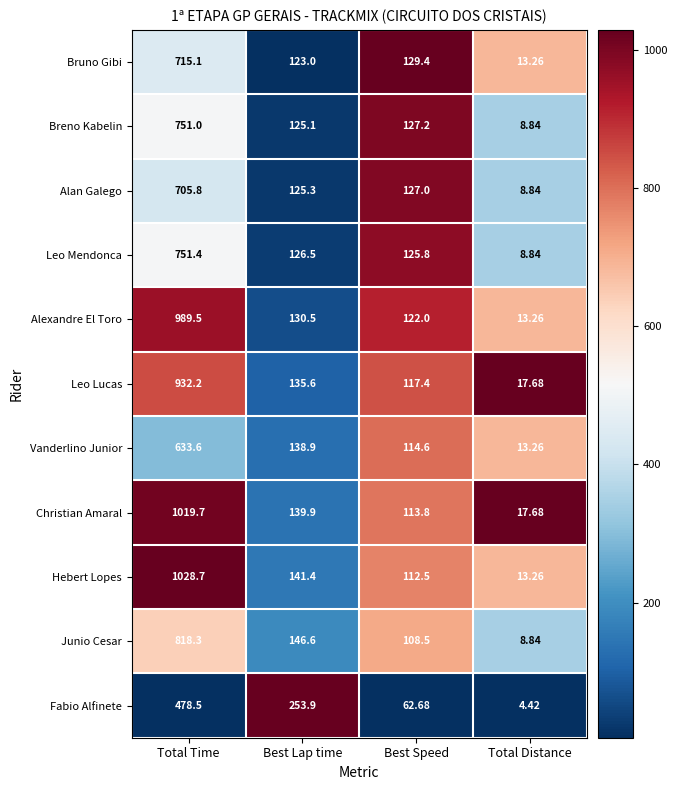

At which label does Vanderlino Junior reach its minimum?

Total Distance